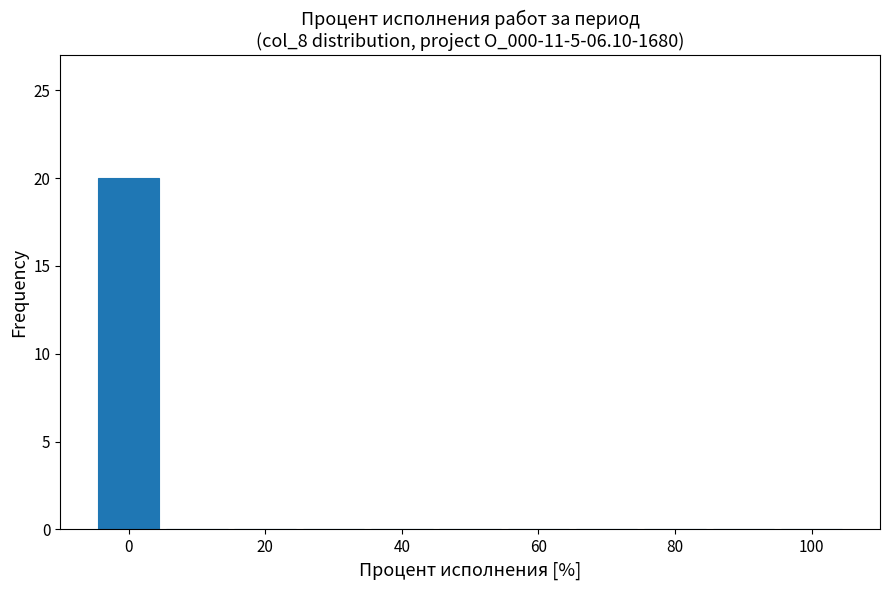

What is the height of the bar covering -5 to 5 on the x-axis? Neither the bar edges nor the heights are printed on the chart, so give them approximately, as read against the axes.

20